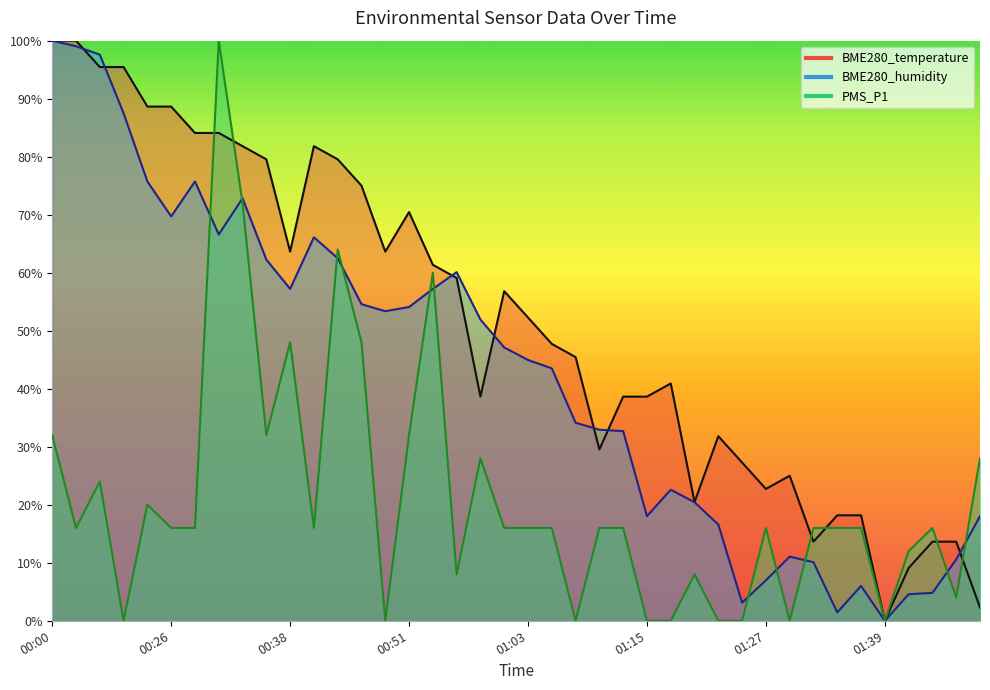

Rank the categories by BME280_temperature value from lowest to highest.

01:39, 01:49, 01:42, 01:32, 01:44, 01:47, 01:34, 01:37, 01:20, 01:27, 01:29, 01:25, 01:10, 01:22, 00:58, 01:12, 01:15, 01:17, 01:08, 01:05, 01:03, 01:00, 00:55, 00:53, 00:38, 00:48, 00:51, 00:46, 00:36, 00:43, 00:34, 00:41, 00:29, 00:31, 00:24, 00:26, 00:05, 00:08, 00:00, 00:03